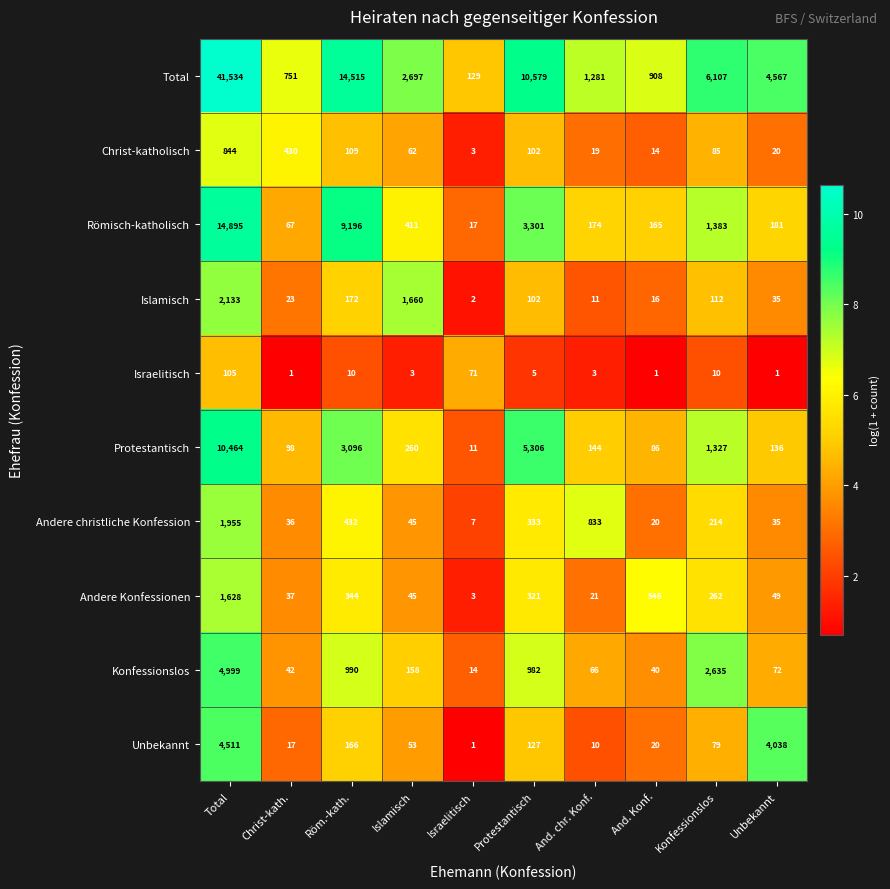

At which label is Unbekannt closest to 2256?

Unbekannt